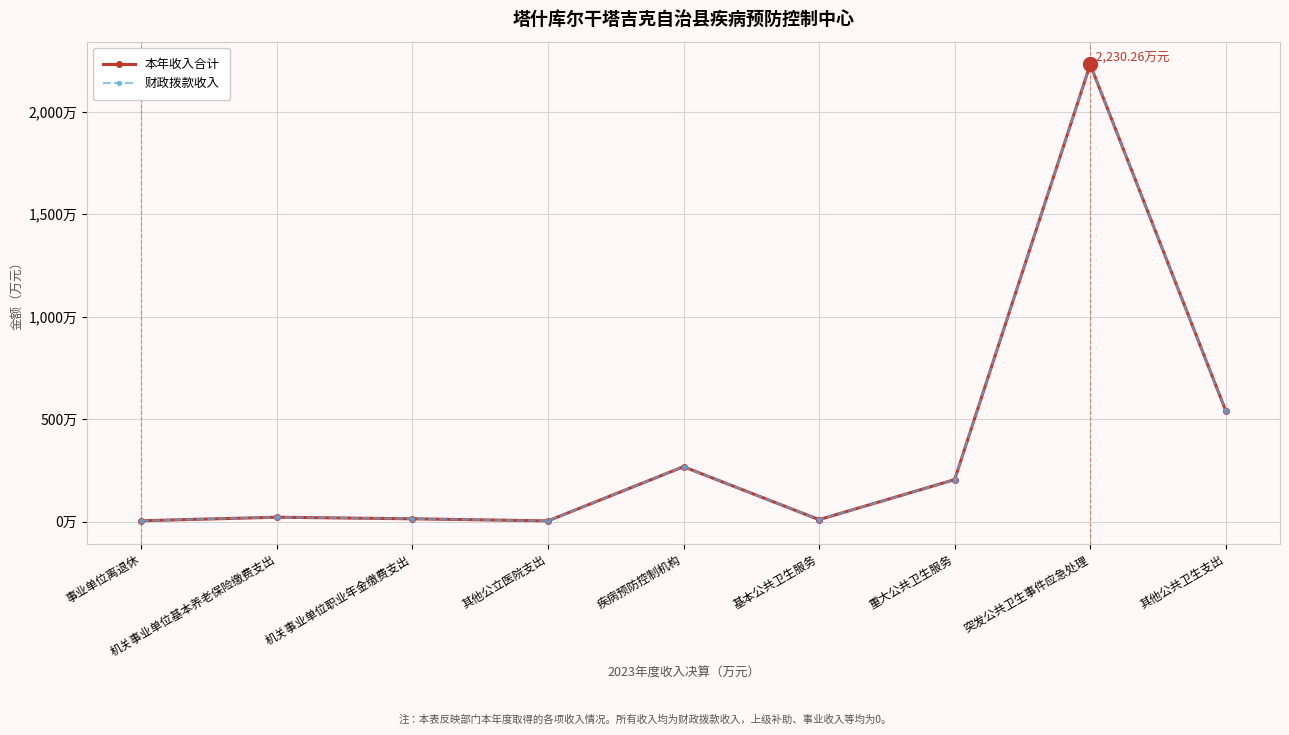

What is the value of the 本年收入合计 point at the 2nd from the left?

21.2